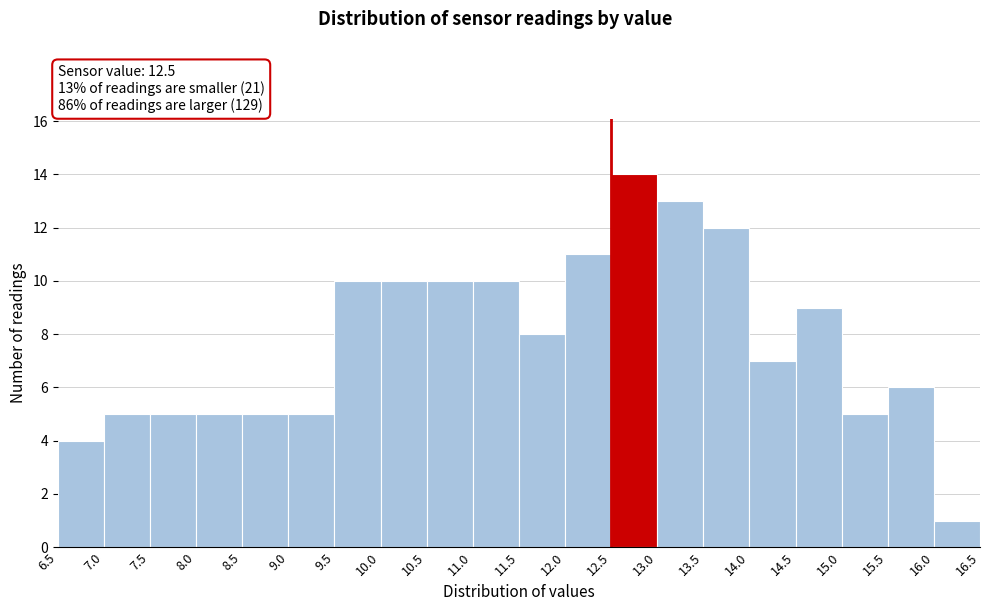

Over which range of the x-axis is the bar tallest?

12.5 to 13.0